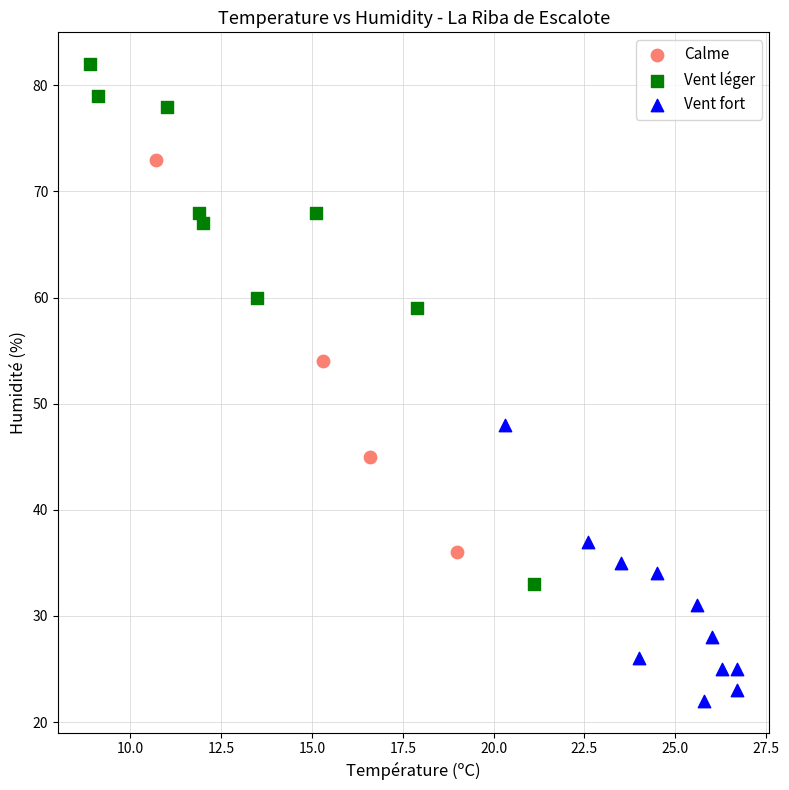

Which series contains the lowest Y value?

Vent fort